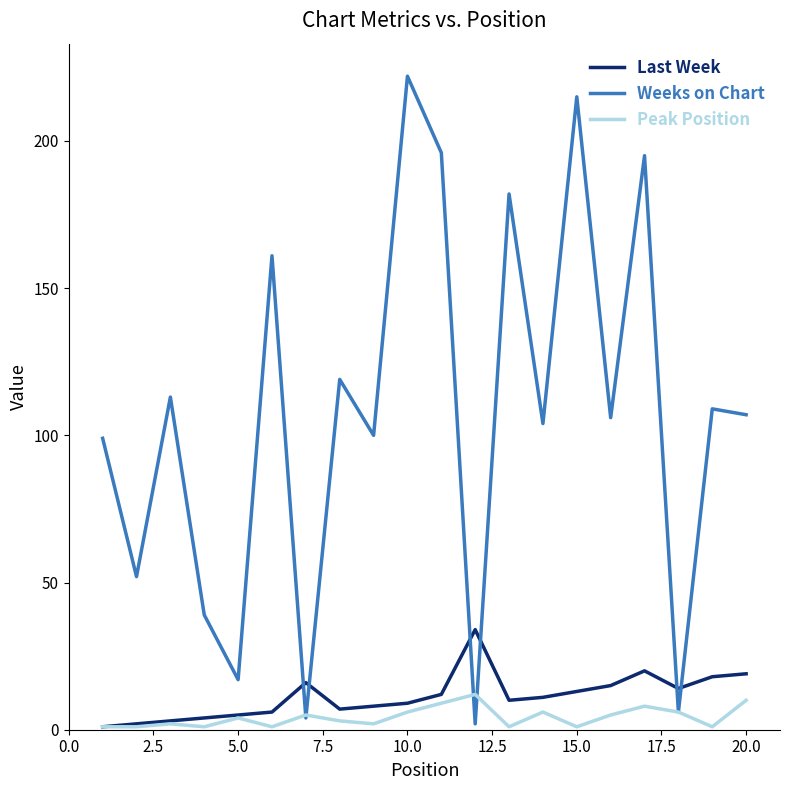

What is the smallest value displayed?

1